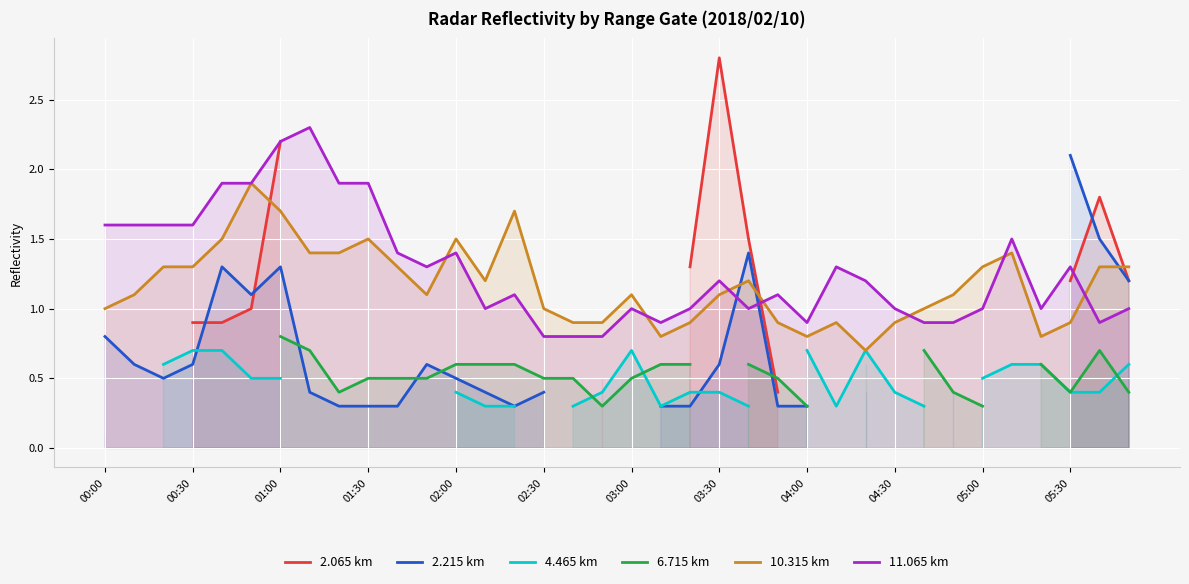

What is the highest value of the 10.315 km series?

1.9